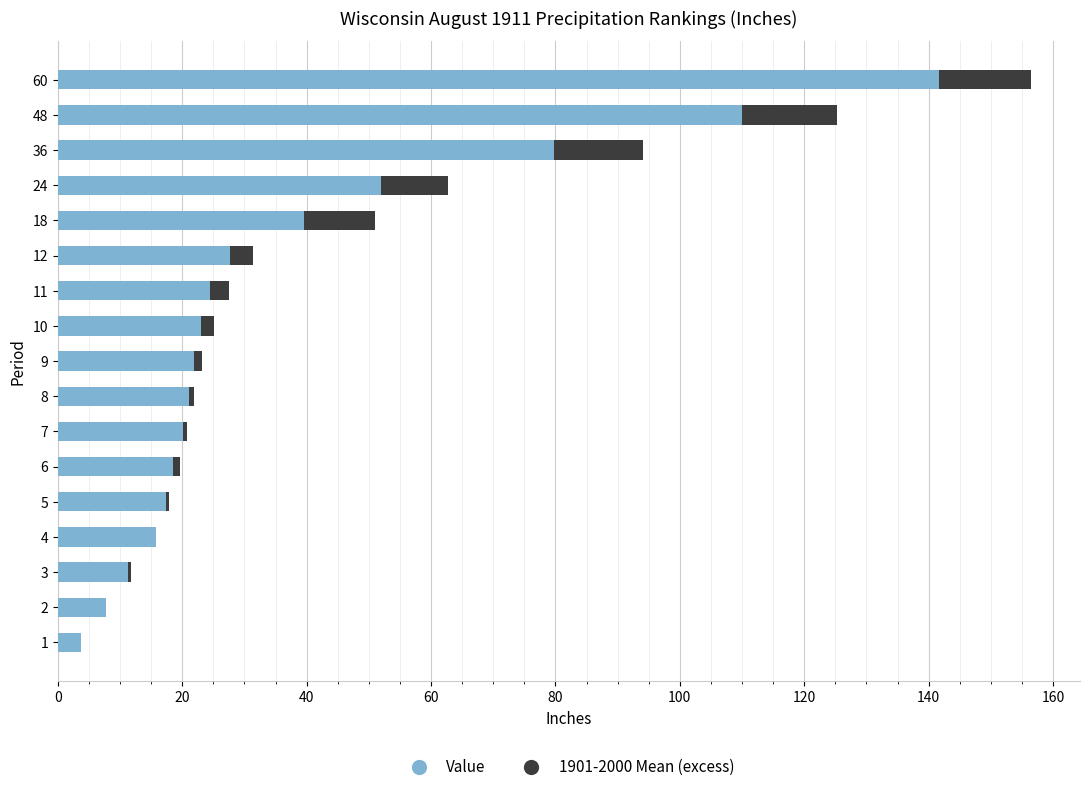

What are all the series names shown in the legend?

Value, 1901-2000 Mean (excess)